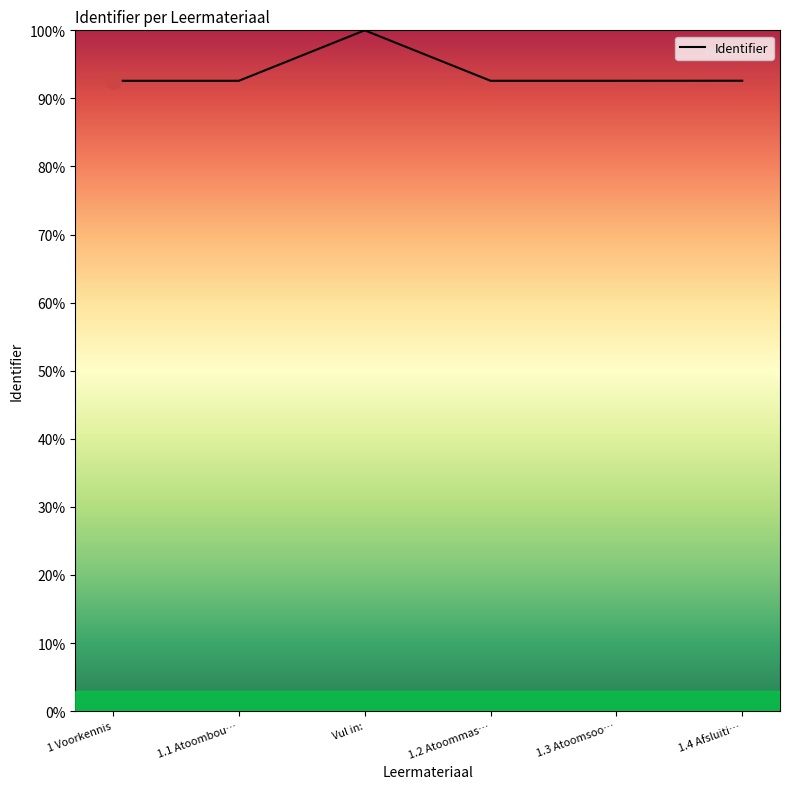

Approximately how many times larger is the value at Vul in: compared to 1 Voorkennis?

1.1